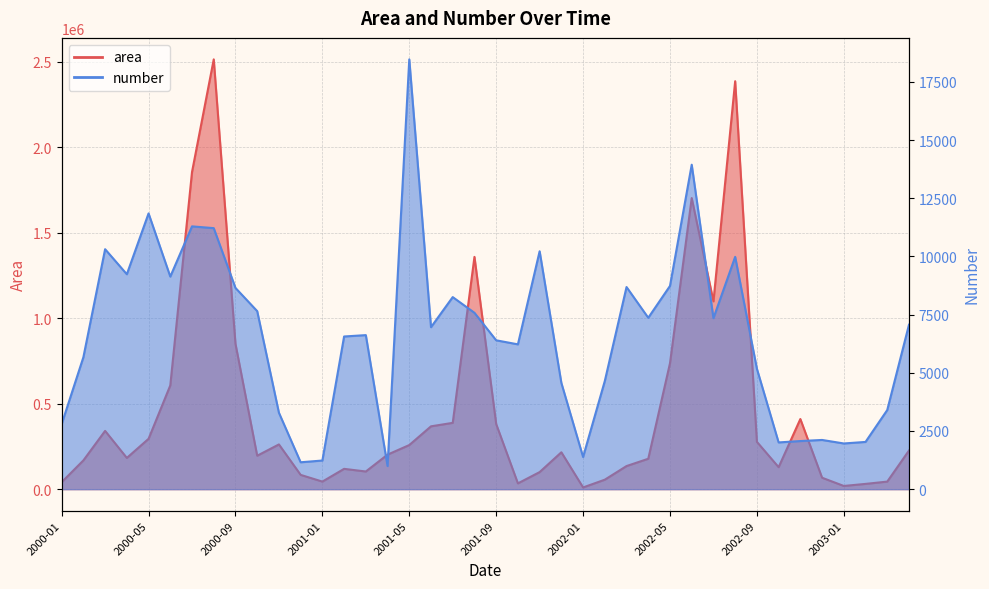

What is the sum of all area values?

18468937